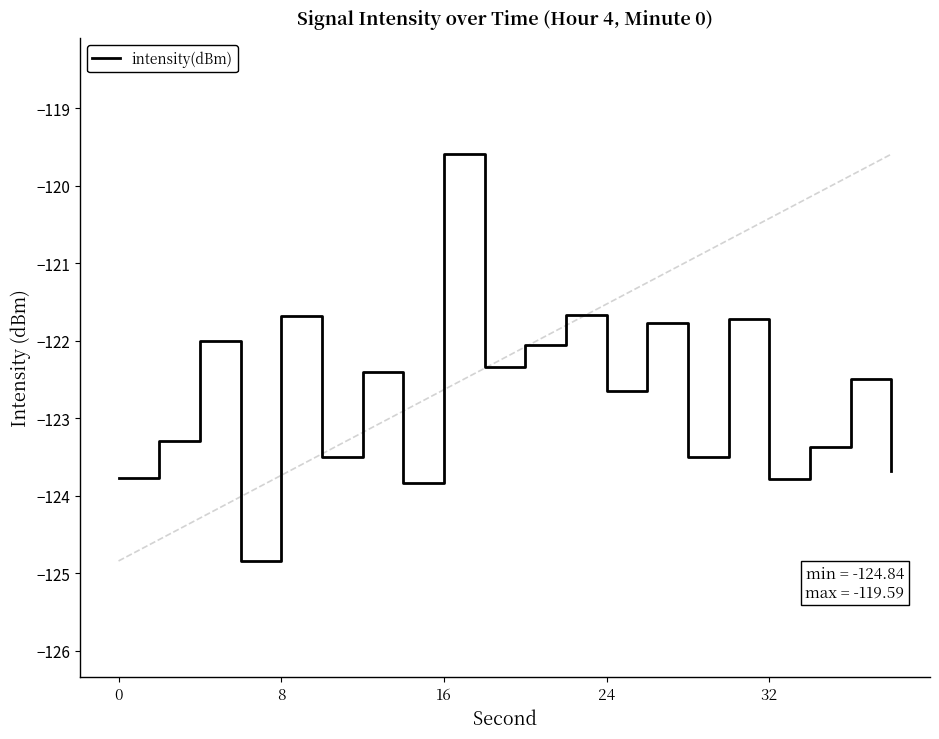

What is the smallest value displayed?

-124.8